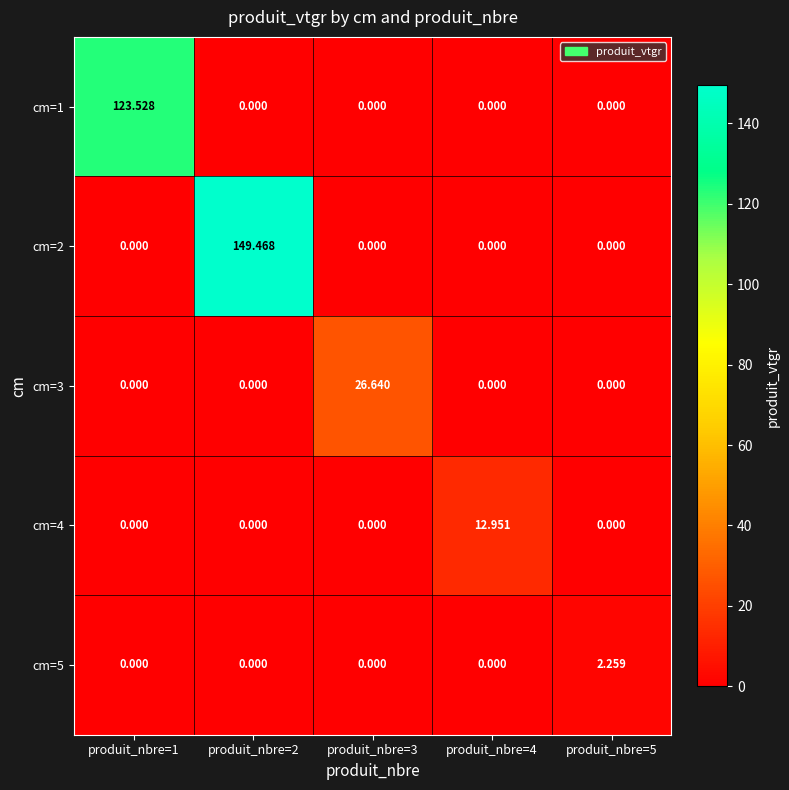

Reading right to left, transcribe all the data shown in this chart.

cm=1: produit_nbre=5=0.0	produit_nbre=4=0.0	produit_nbre=3=0.0	produit_nbre=2=0.0	produit_nbre=1=123.5
cm=2: produit_nbre=5=0.0	produit_nbre=4=0.0	produit_nbre=3=0.0	produit_nbre=2=149.5	produit_nbre=1=0.0
cm=3: produit_nbre=5=0.0	produit_nbre=4=0.0	produit_nbre=3=26.6	produit_nbre=2=0.0	produit_nbre=1=0.0
cm=4: produit_nbre=5=0.0	produit_nbre=4=13.0	produit_nbre=3=0.0	produit_nbre=2=0.0	produit_nbre=1=0.0
cm=5: produit_nbre=5=2.3	produit_nbre=4=0.0	produit_nbre=3=0.0	produit_nbre=2=0.0	produit_nbre=1=0.0